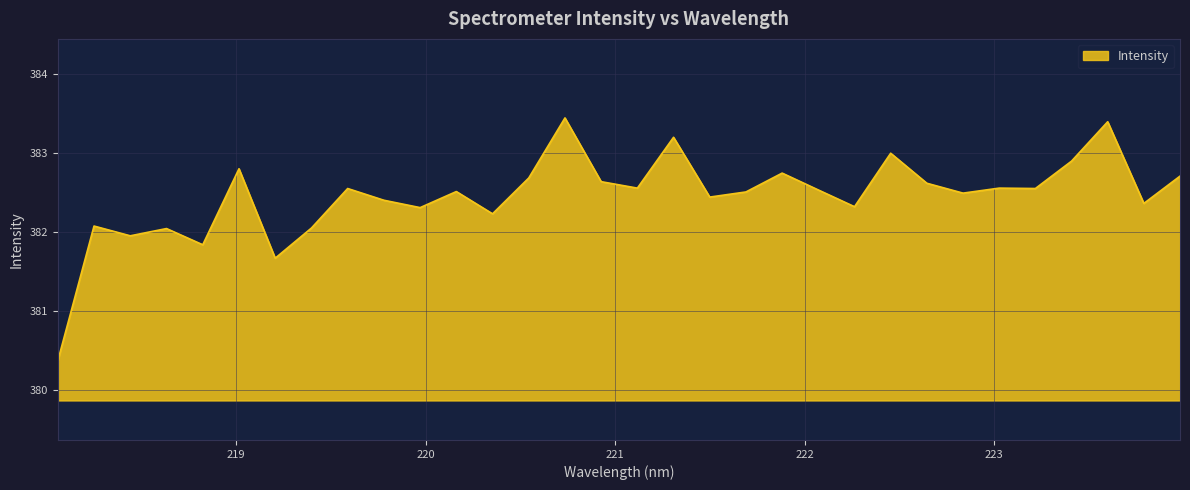

What is the greatest value displayed?

383.4